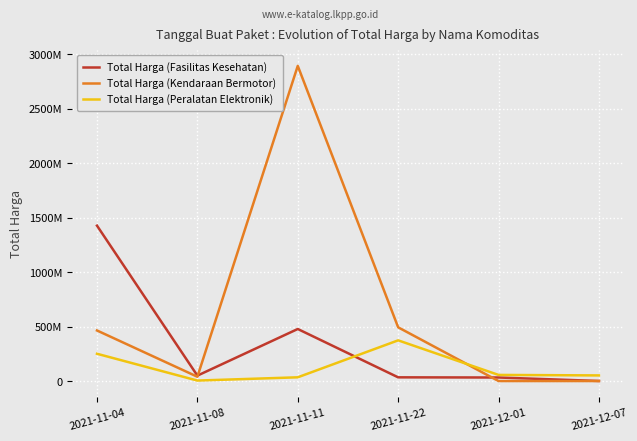

At which category is the sum across all series the highest?

2021-11-11